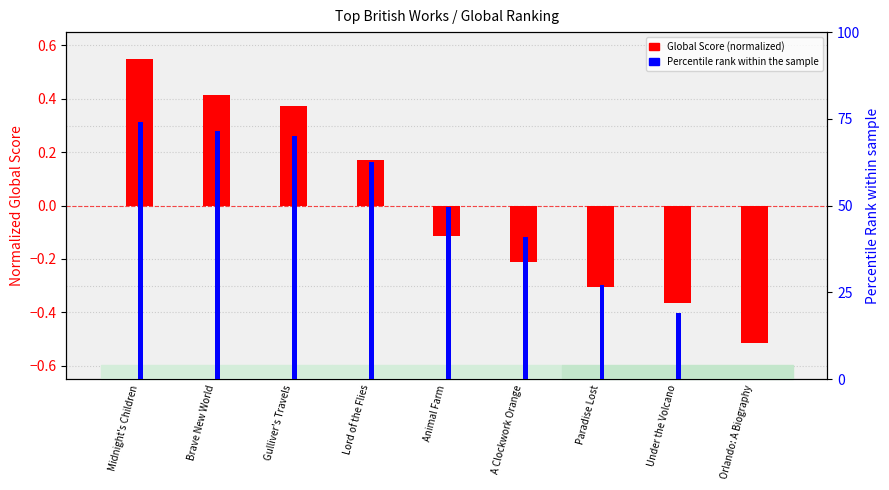

At how many categories does at least one series exceed 27?

7